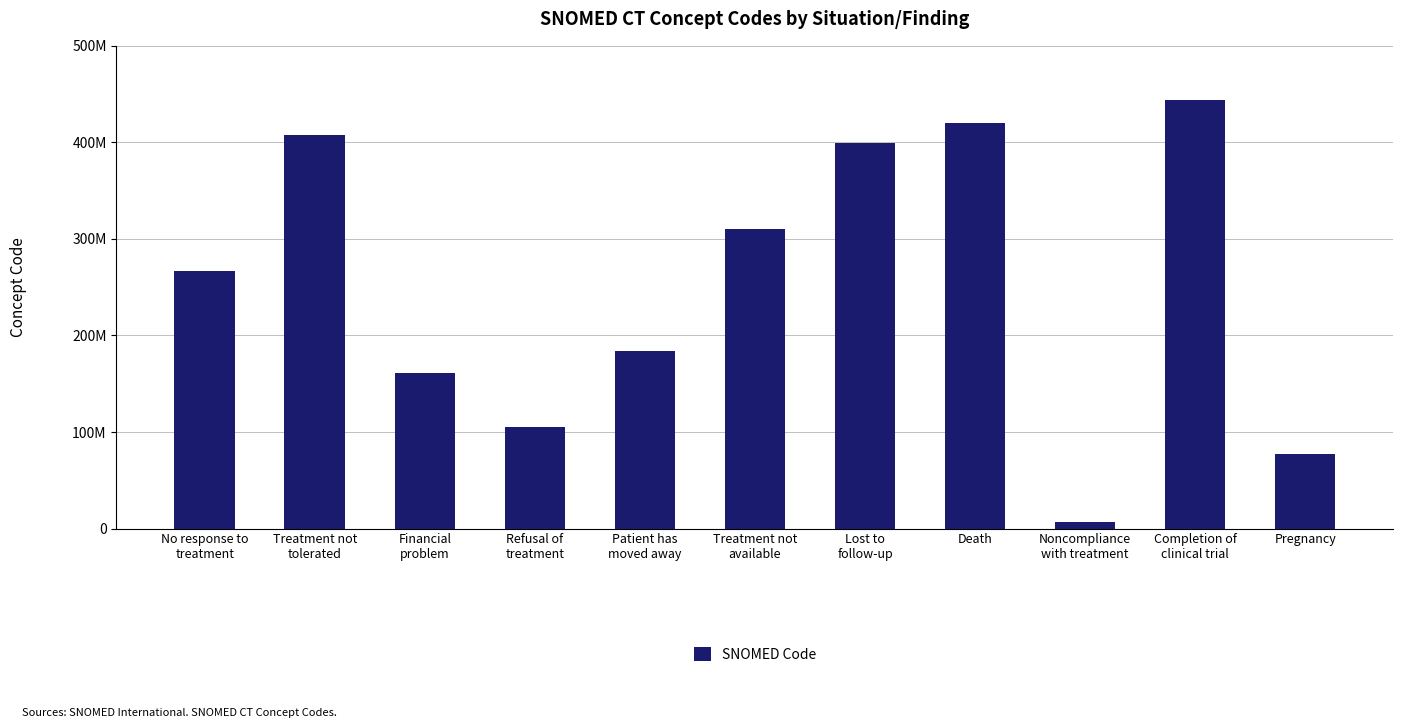

Which label corresponds to the smallest value in the chart?

Noncompliance
with treatment